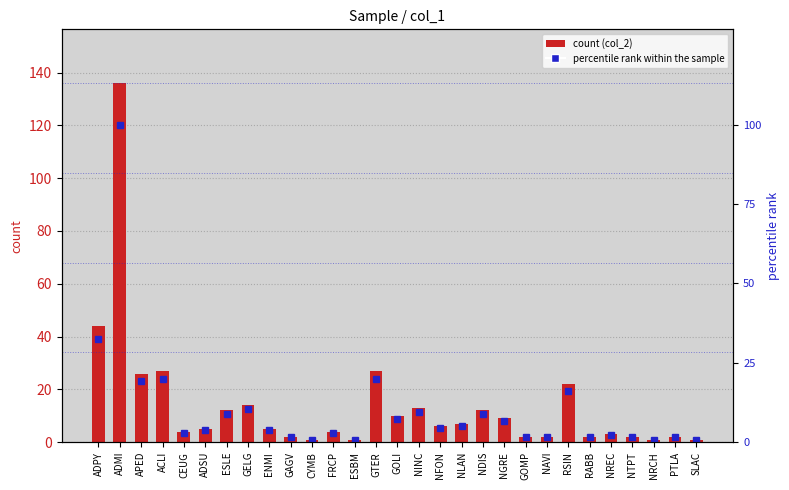

What is the difference between the maximum and minimum values in the percentile rank within the sample series?

99.3